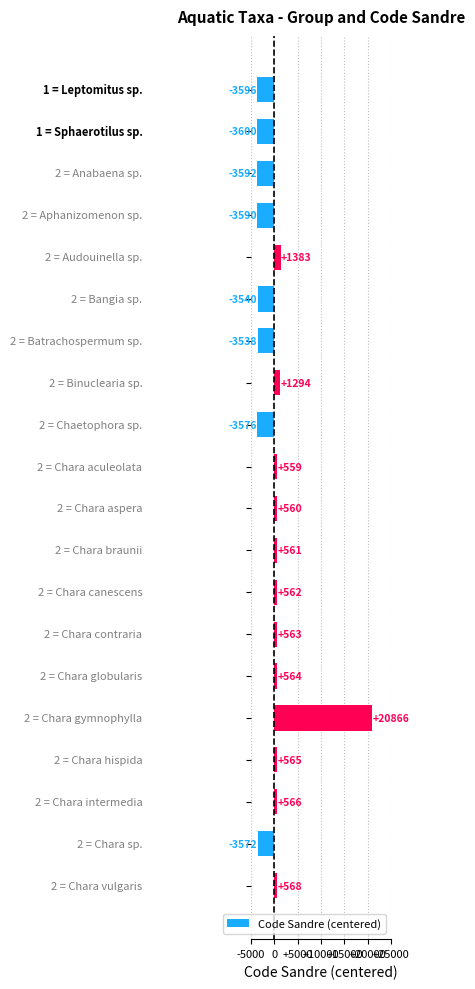

What is the greatest value displayed?

20865.7